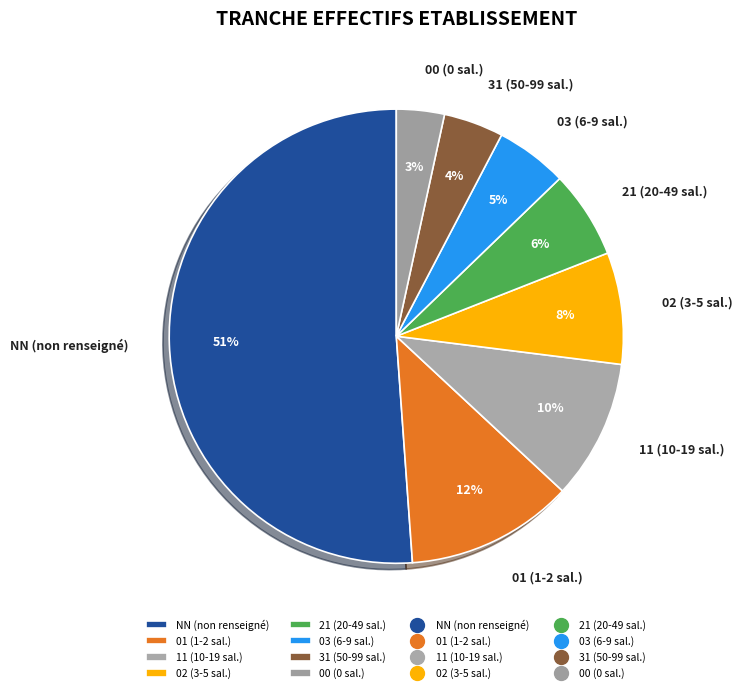

The 02 (3-5 sal.) slice represents 1% of the pie. True or false?

False